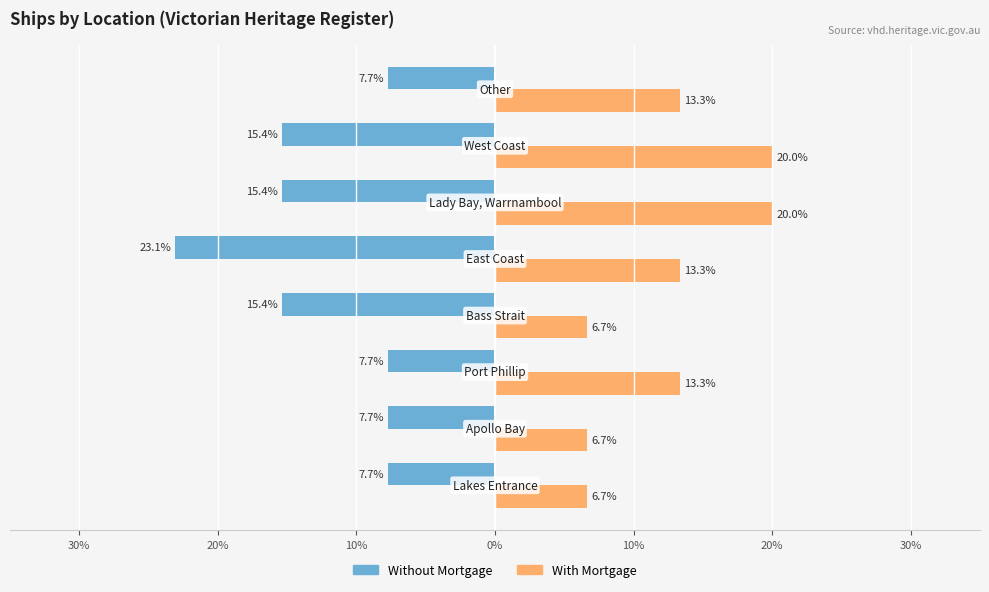

What are all the series names shown in the legend?

Without Mortgage, With Mortgage